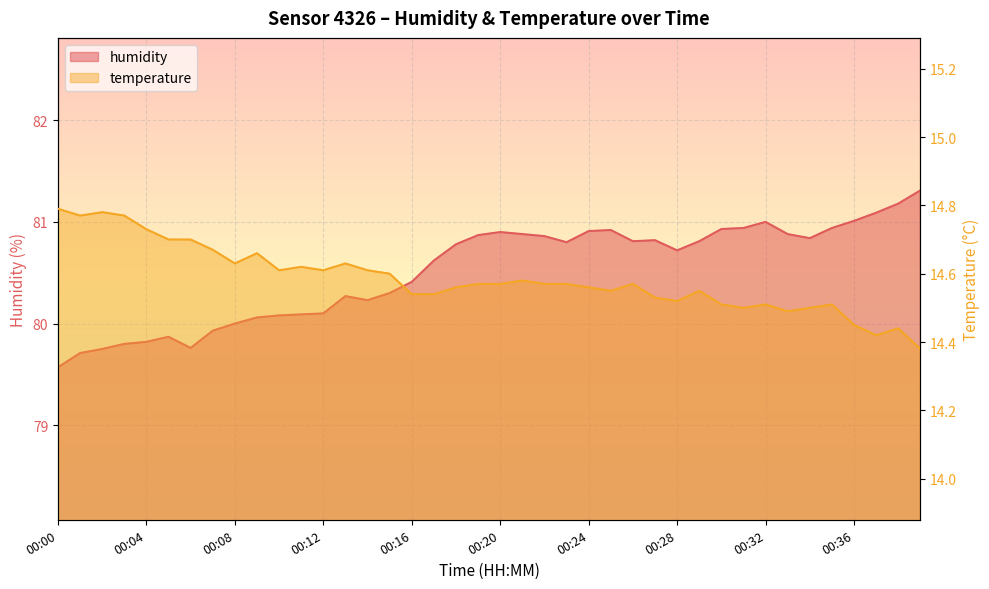

How many data points in humidity are above 80?

31